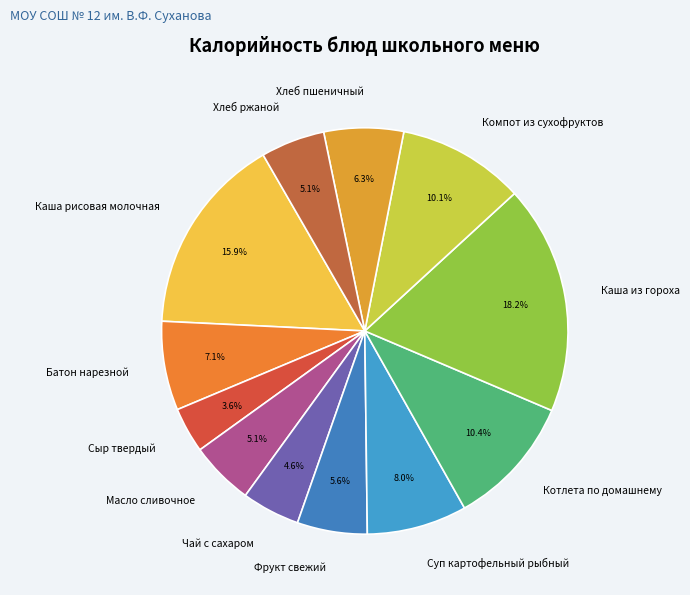

Approximately how many times larger is the value at Каша из гороха compared to Масло сливочное?

3.6